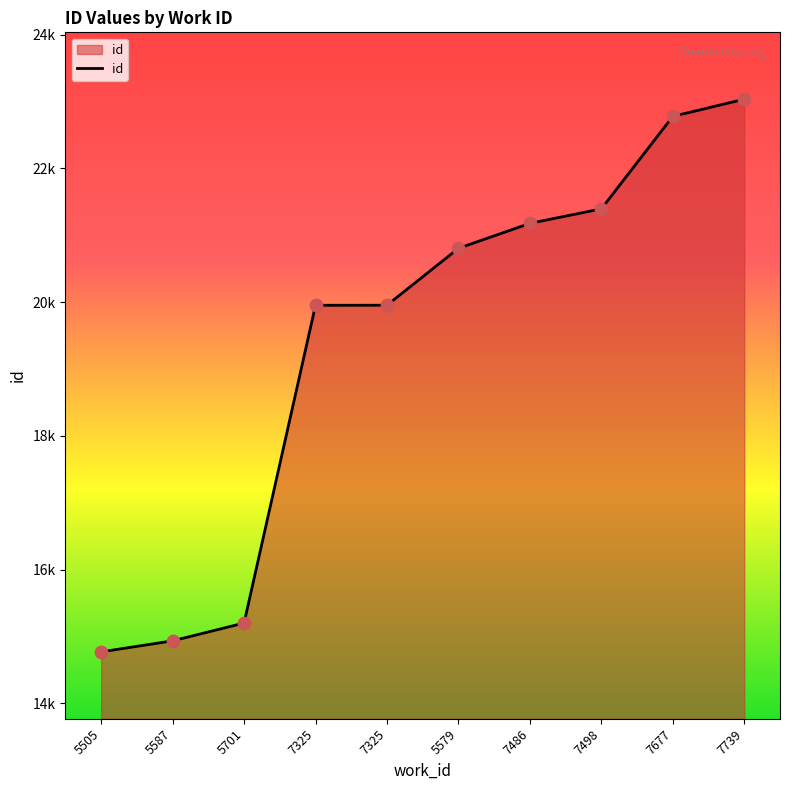

Is this an area chart (filled region under the line)?

Yes